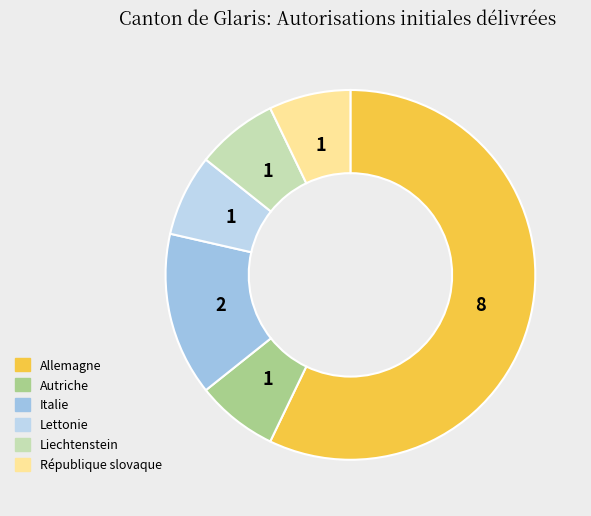

What is the largest slice in the pie chart?

Allemagne